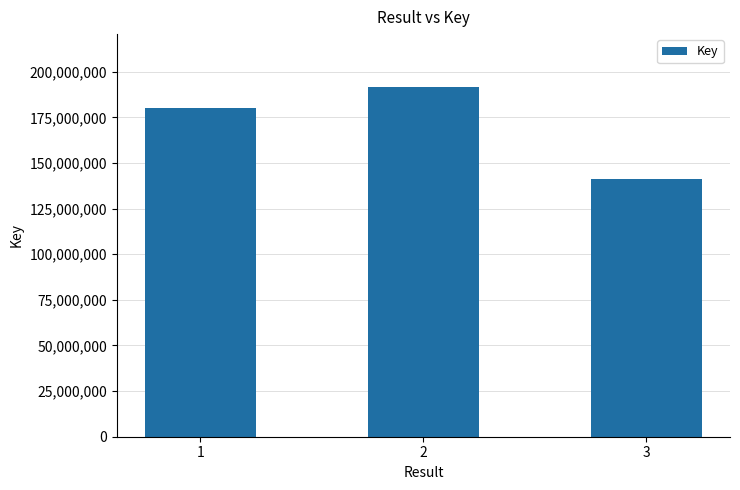

List the labels in order of value, largest first.

2, 1, 3